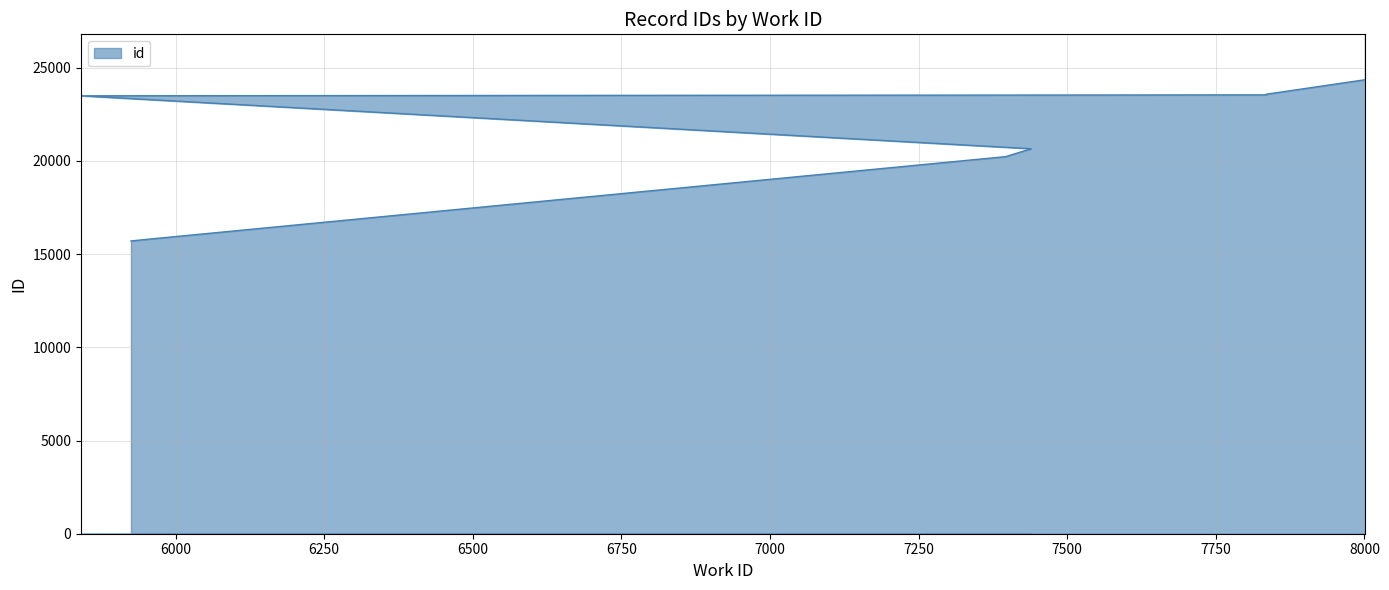

At which category does the chart reach its minimum across all series?

5925